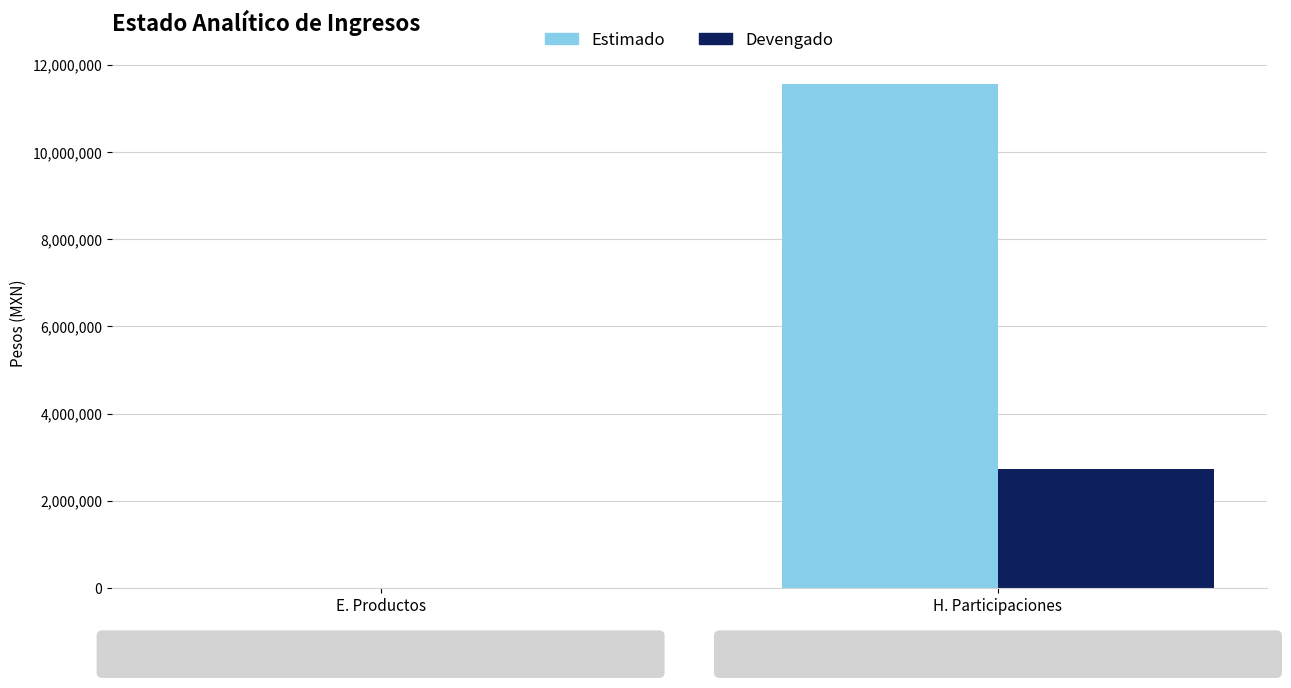

What is the spread (max minus min) of values at H. Participaciones?

8820407.0